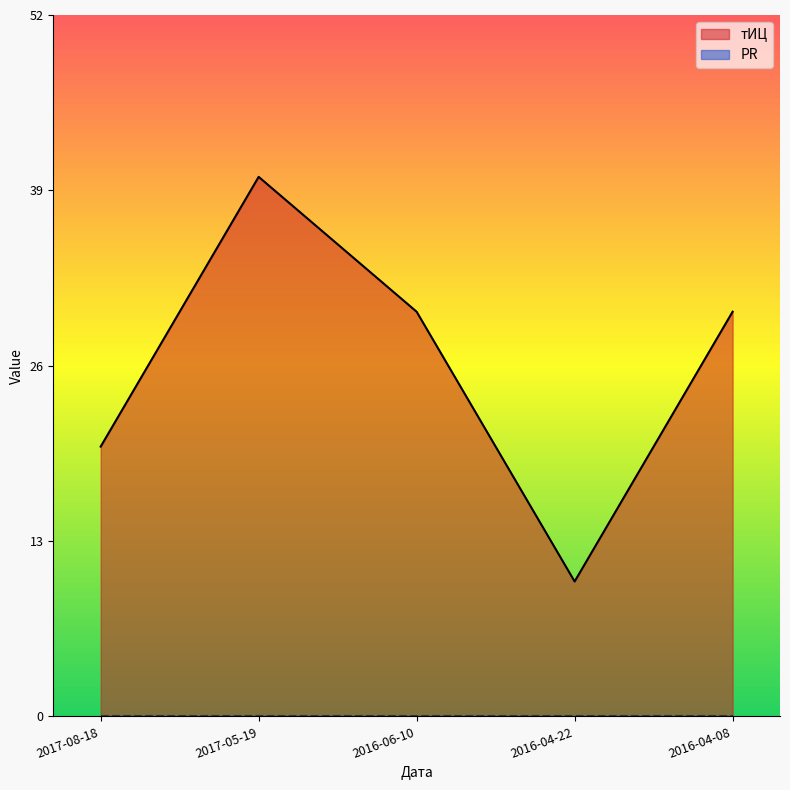

Is it true that the value at 2016-04-08 is 49?

False